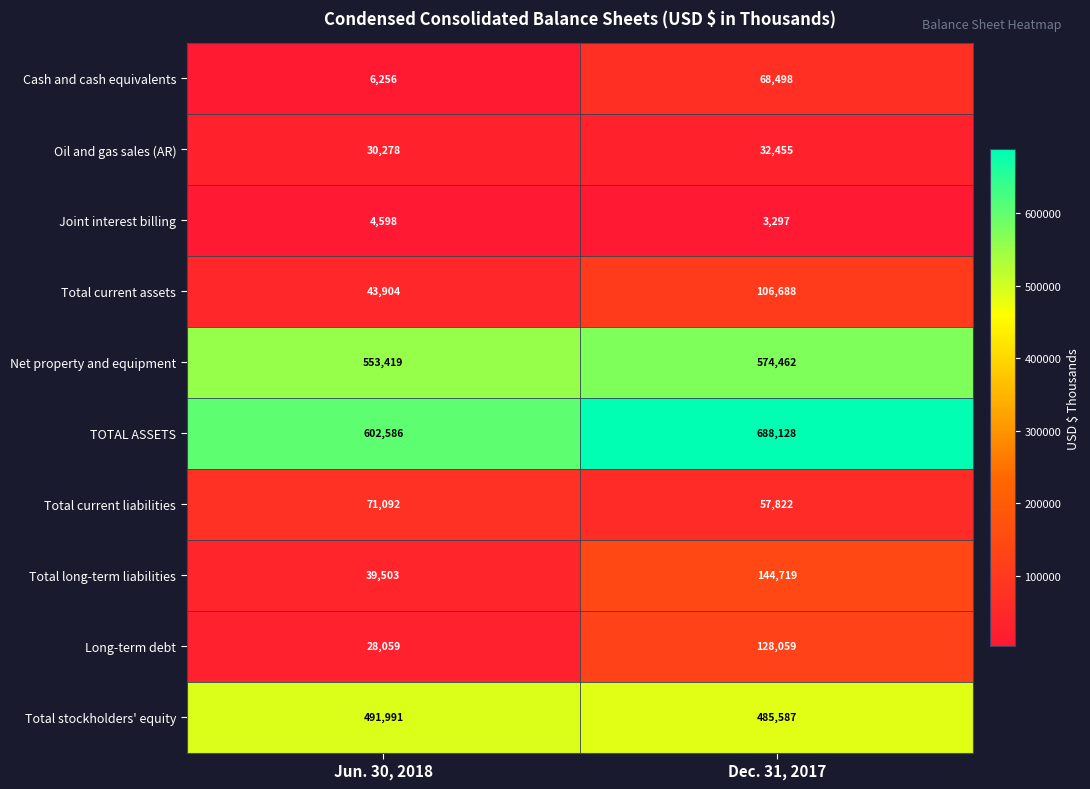

Reading left to right, what are all the values shown in this chart?

Cash and cash equivalents: 6256	68498
Oil and gas sales (AR): 30278	32455
Joint interest billing: 4598	3297
Total current assets: 43904	106688
Net property and equipment: 553419	574462
TOTAL ASSETS: 602586	688128
Total current liabilities: 71092	57822
Total long-term liabilities: 39503	144719
Long-term debt: 28059	128059
Total stockholders' equity: 491991	485587